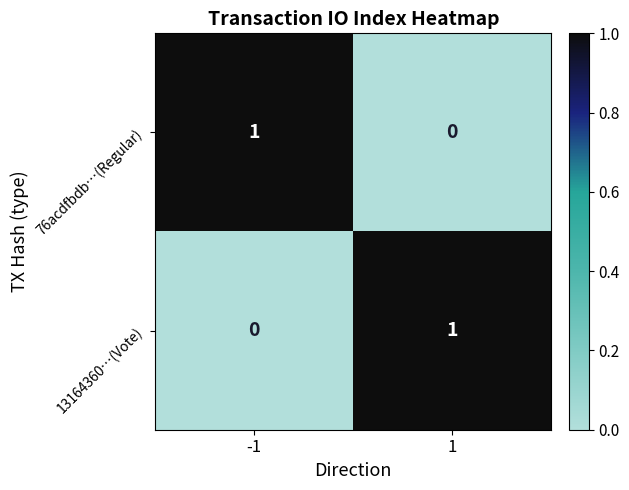

Reading right to left, list all the values displayed in this chart.

76acdfbdb…(Regular): 1=0	-1=1
13164360…(Vote): 1=1	-1=0